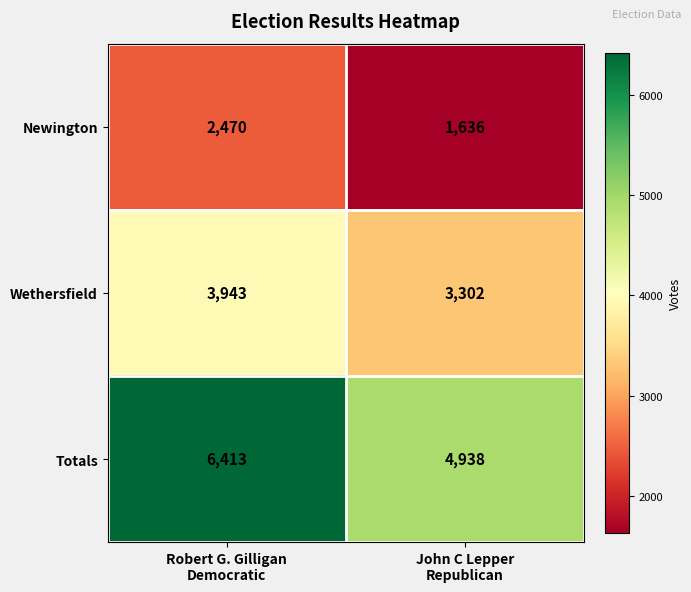

What is the minimum value shown in the chart?

1636